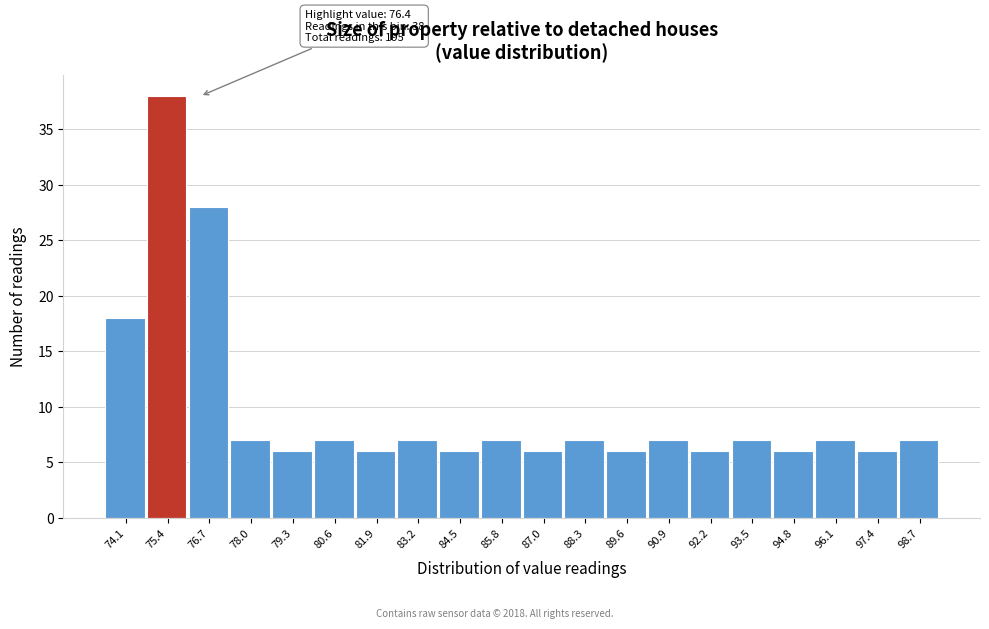

Reading left to right, what are all the values shown in this chart?

18	38	28	7	6	7	6	7	6	7	6	7	6	7	6	7	6	7	6	7